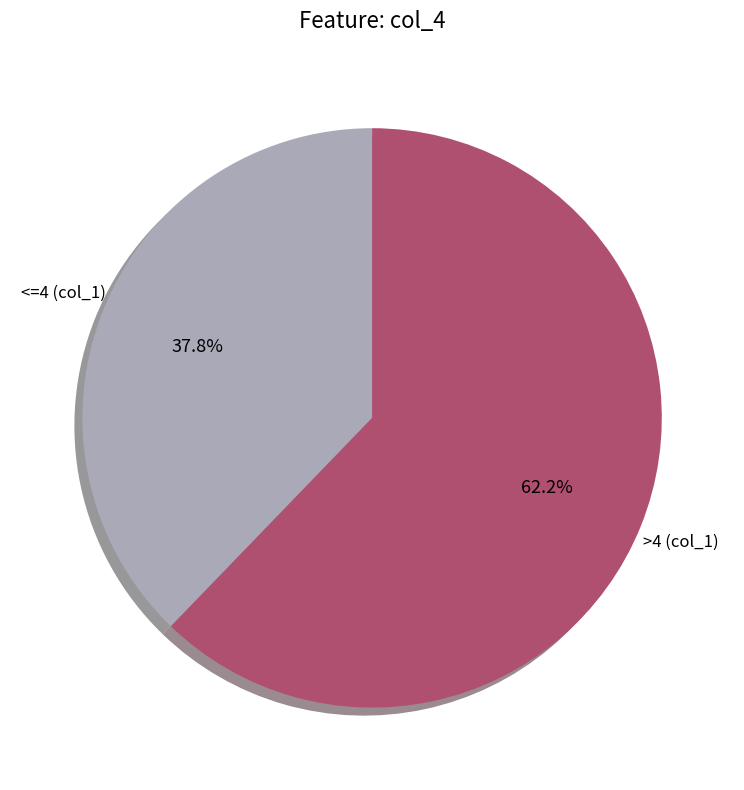

Which has a higher value, <=4 (col_1) or >4 (col_1)?

>4 (col_1)